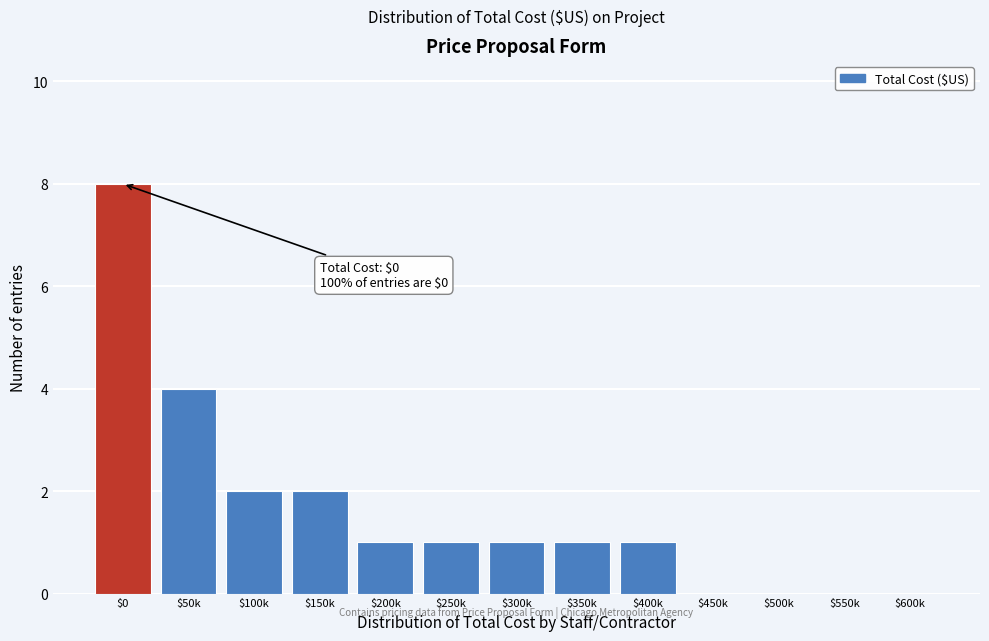

What is the sum of all values?

21